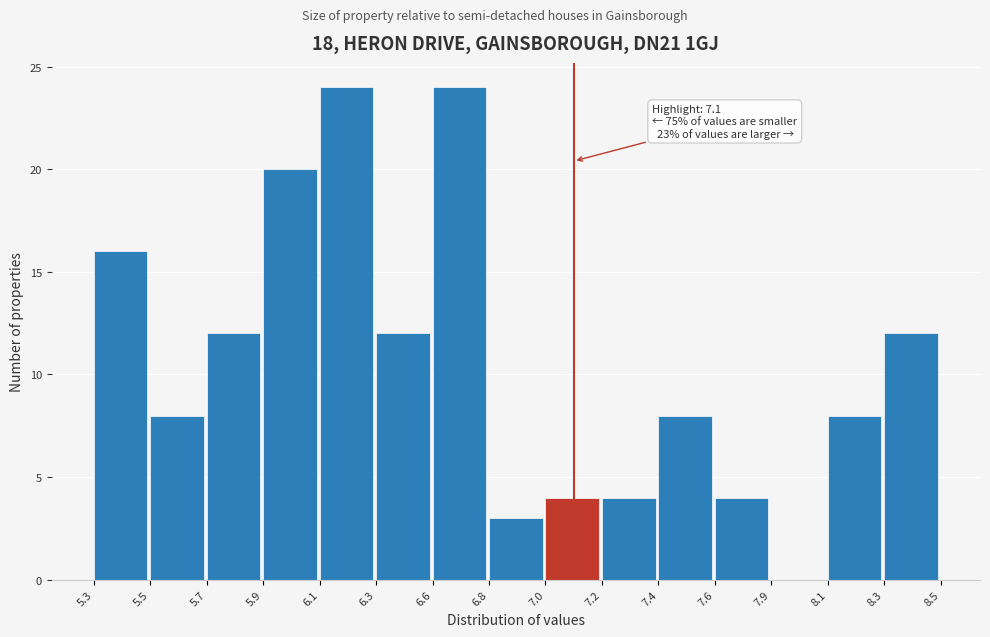

Reading left to right, what are all the values shown in this chart?

5.3=16	5.5=8	5.7=12	5.9=20	6.1=24	6.3=12	6.6=24	6.8=3	7.0=4	7.2=4	7.4=8	7.6=4	7.9=0	8.1=8	8.3=12